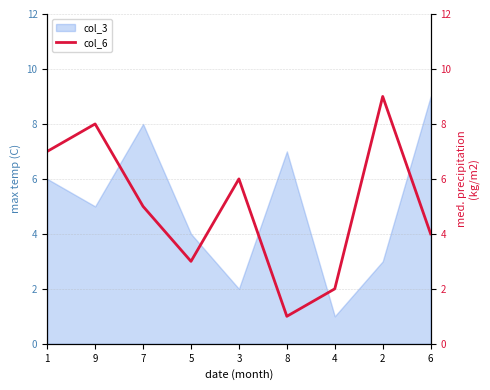

Reading right to left, extract all data points from this chart.

4	9	2	1	6	3	5	8	7